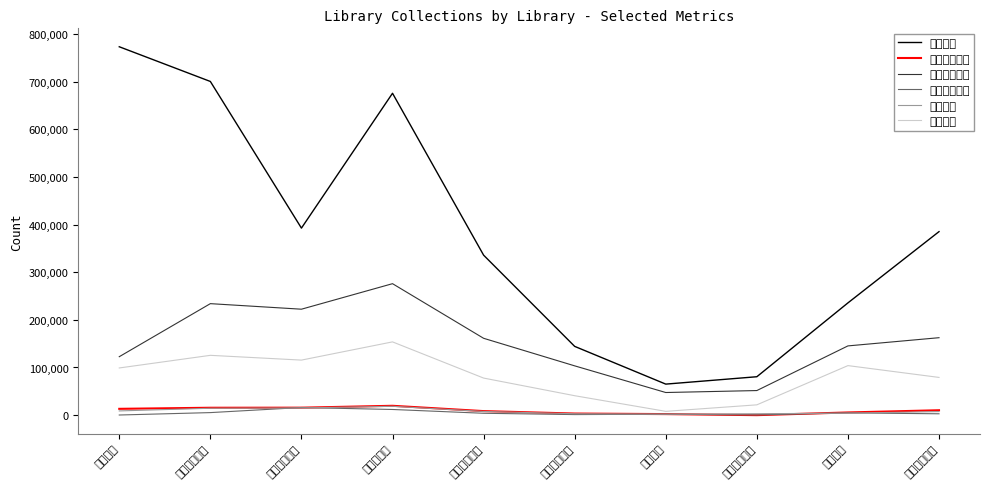

What are all the series names shown in the legend?

蔵書冊数, 年間受入冊数, 開架図書冊数, 年間除籍冊数, うち購入, うち児童